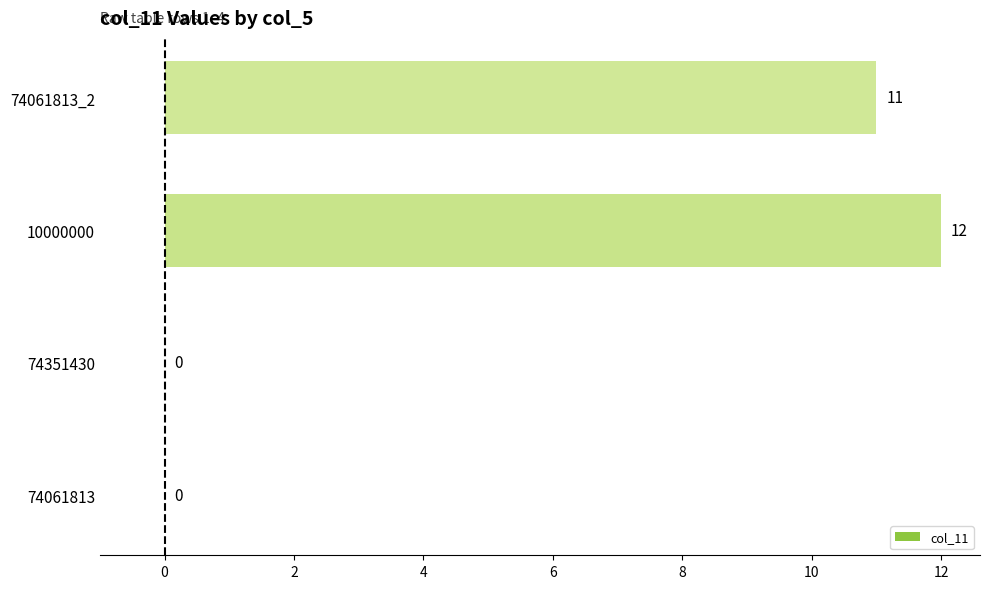

Is it true that the value at 74061813 is 0?

True